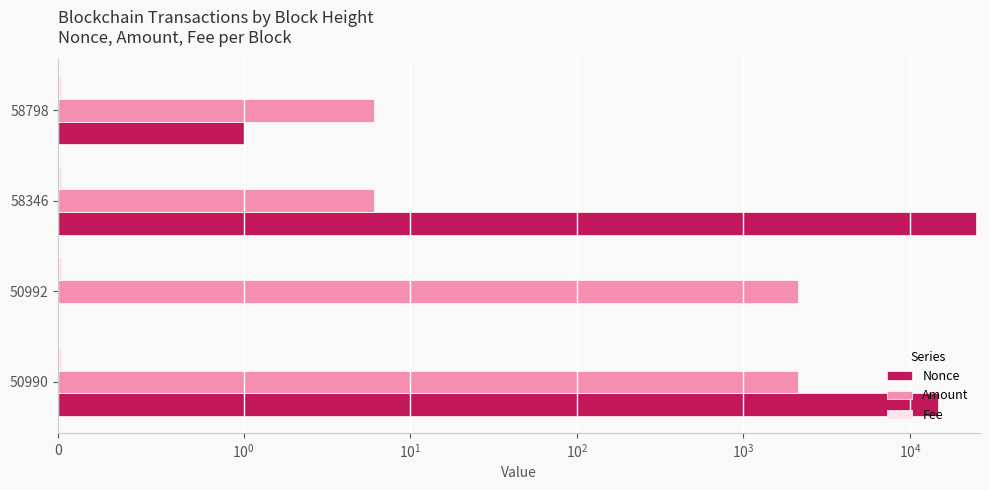

What are all the series names shown in the legend?

Nonce, Amount, Fee